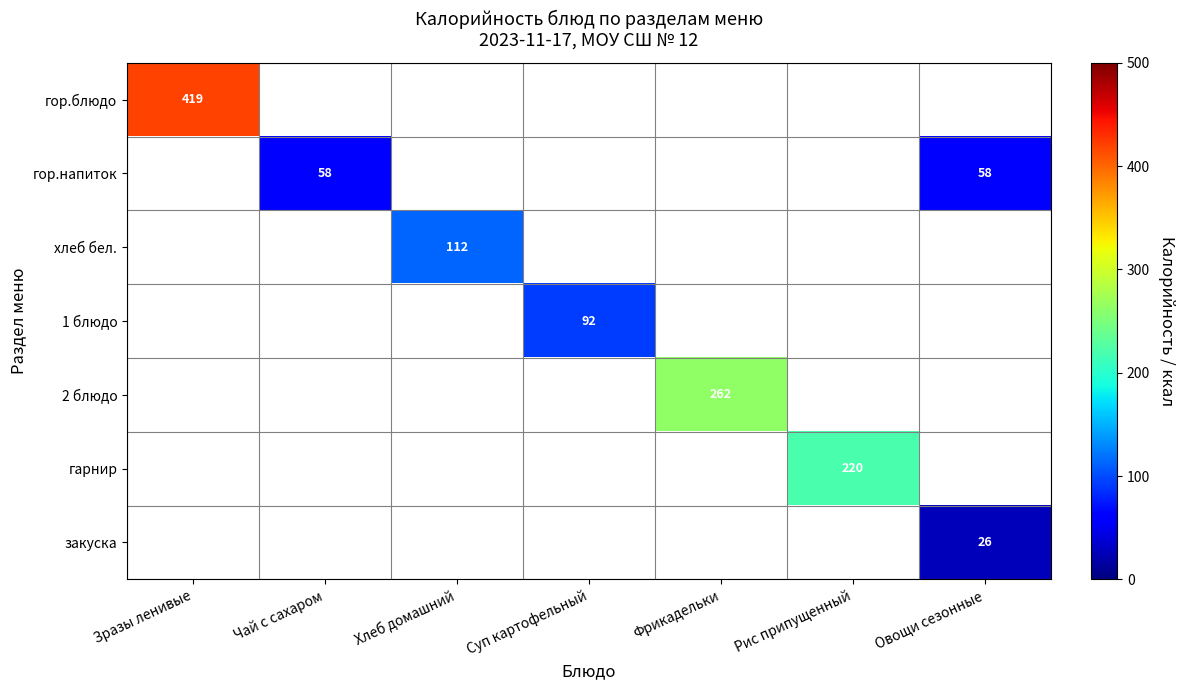

True or false: закуска has a value of 26 at Овощи сезонные.

True